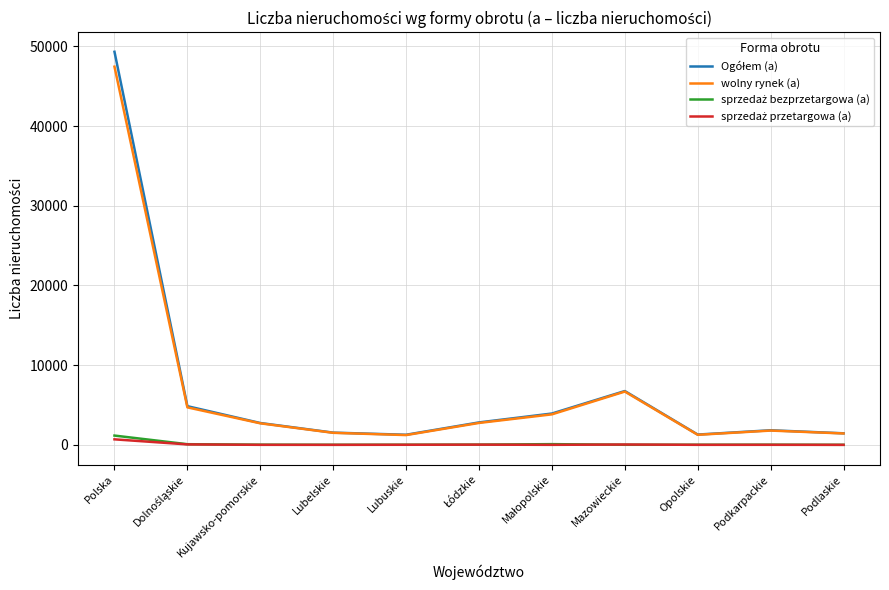

True or false: wolny rynek (a) has a value of 4649 at Kujawsko-pomorskie.

False